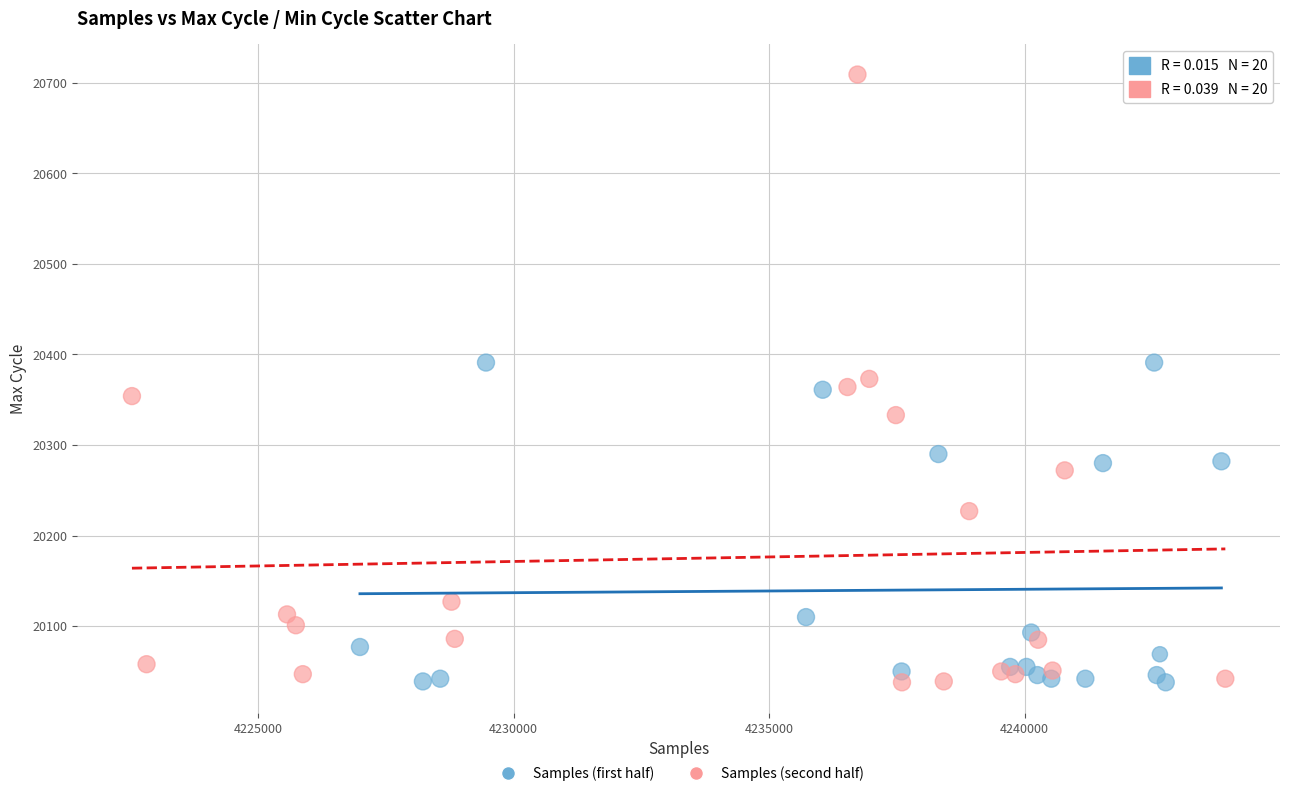

Which series has the largest Y range (max minus min)?

Samples (second half)